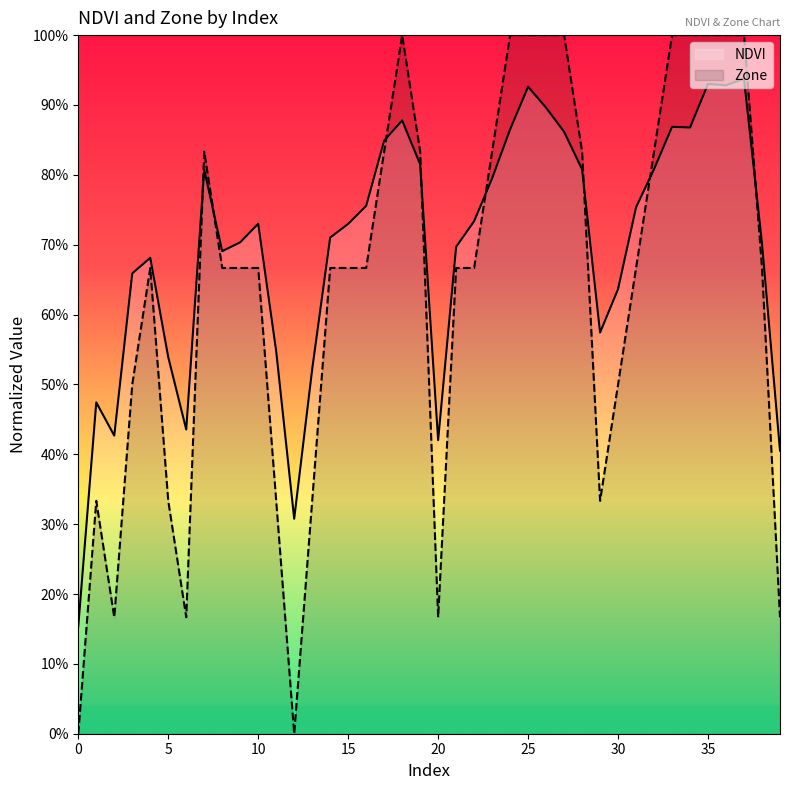

Reading right to left, list all the values displayed in this chart.

NDVI: 0.4	0.7	0.9	0.9	0.9	0.9	0.9	0.8	0.8	0.6	0.6	0.8	0.9	0.9	0.9	0.9	0.8	0.7	0.7	0.4	0.8	0.9	0.8	0.8	0.7	0.7	0.5	0.3	0.5	0.7	0.7	0.7	0.8	0.4	0.5	0.7	0.7	0.4	0.5	0.2
Zone: 0.2	0.7	1.0	1.0	1.0	1.0	1.0	0.8	0.7	0.5	0.3	0.8	1.0	1.0	1.0	1.0	0.8	0.7	0.7	0.2	0.8	1.0	0.8	0.7	0.7	0.7	0.3	0.0	0.3	0.7	0.7	0.7	0.8	0.2	0.3	0.7	0.5	0.2	0.3	0.0